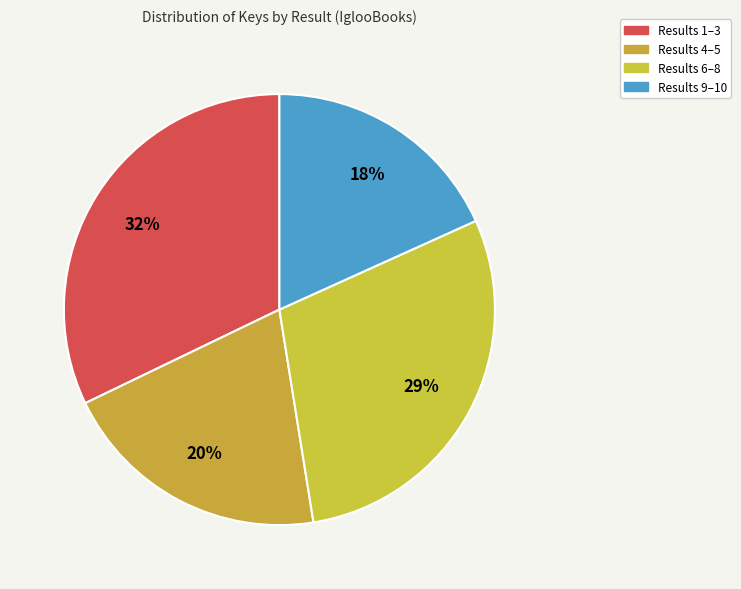

How many segments does this pie chart have?

4